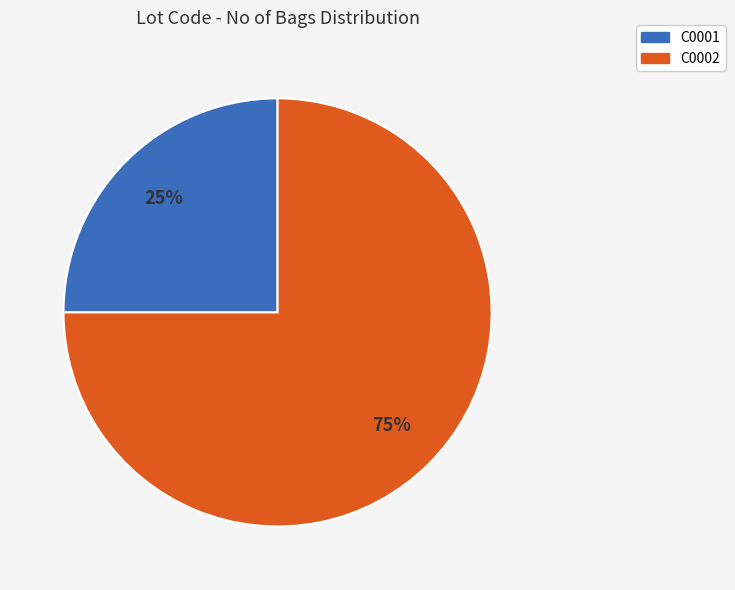

Is it true that C0001 is 25% of the pie?

True